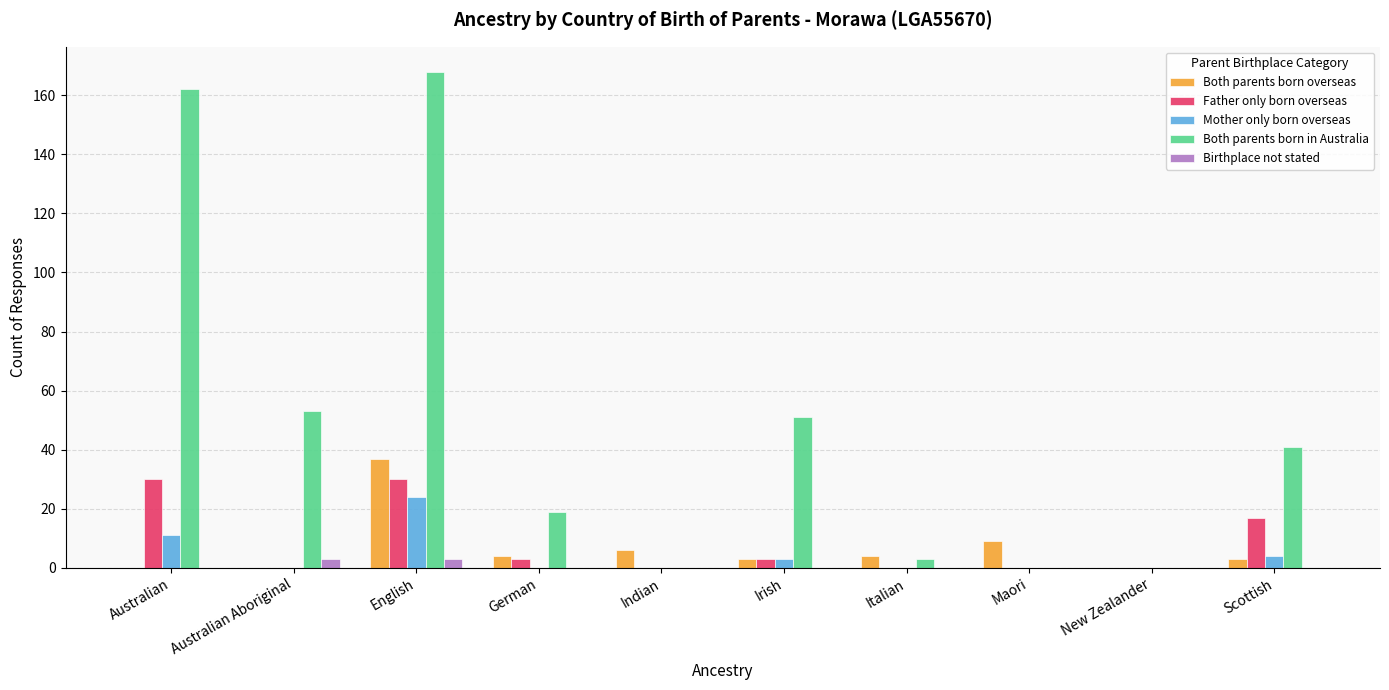

Which series has the largest total across all categories?

Both parents born in Australia